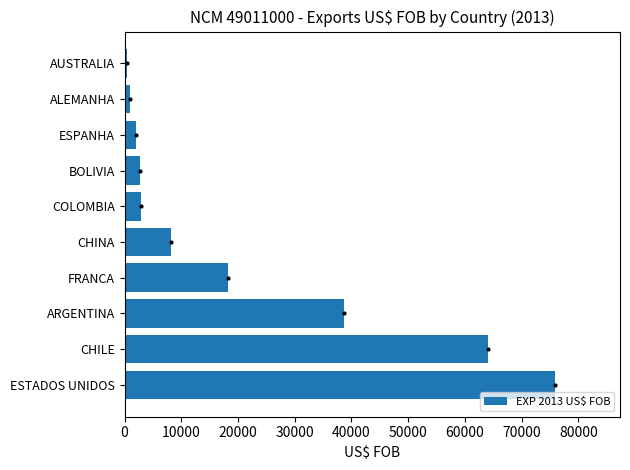

Which label corresponds to the largest value in the chart?

ESTADOS UNIDOS